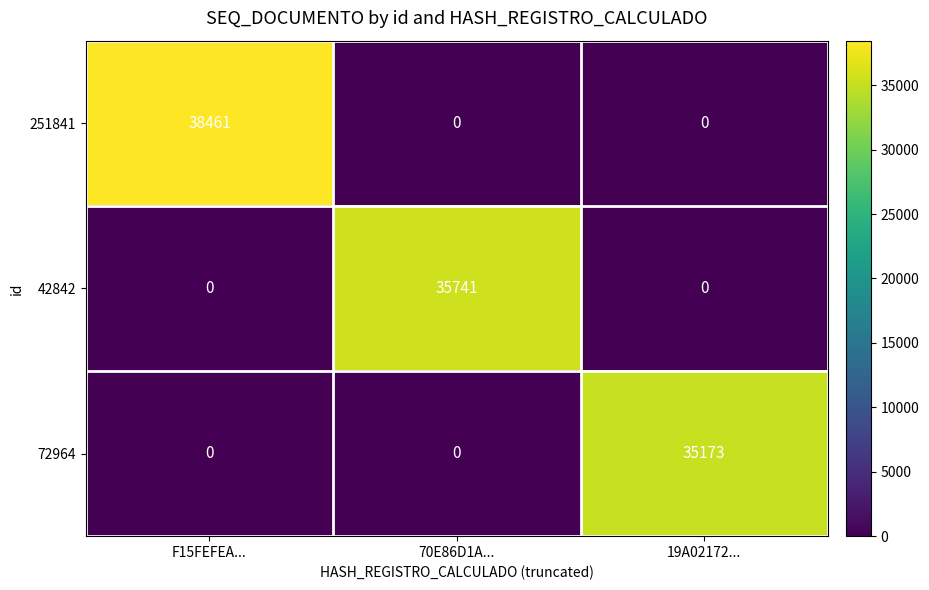

List the series in order of their peak value, lowest first.

72964, 42842, 251841